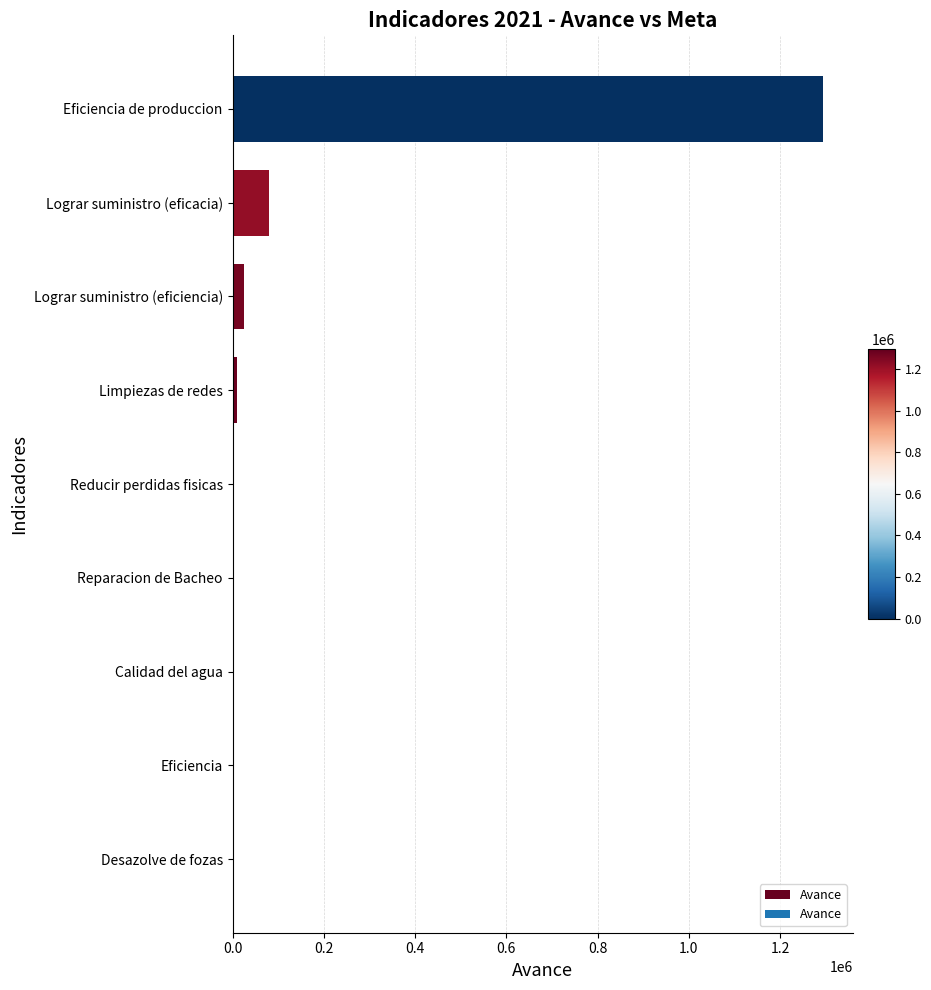

At which label is the value closest to 647318?

Lograr suministro (eficacia)